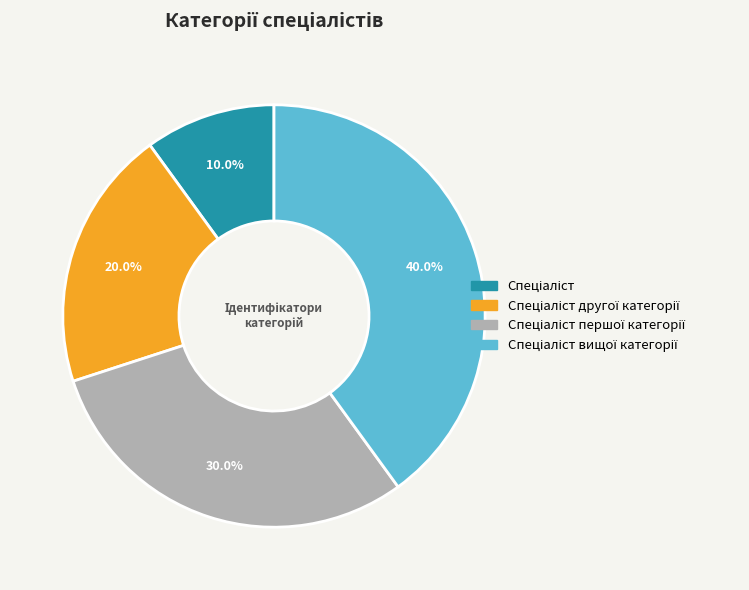

How many segments does this pie chart have?

4